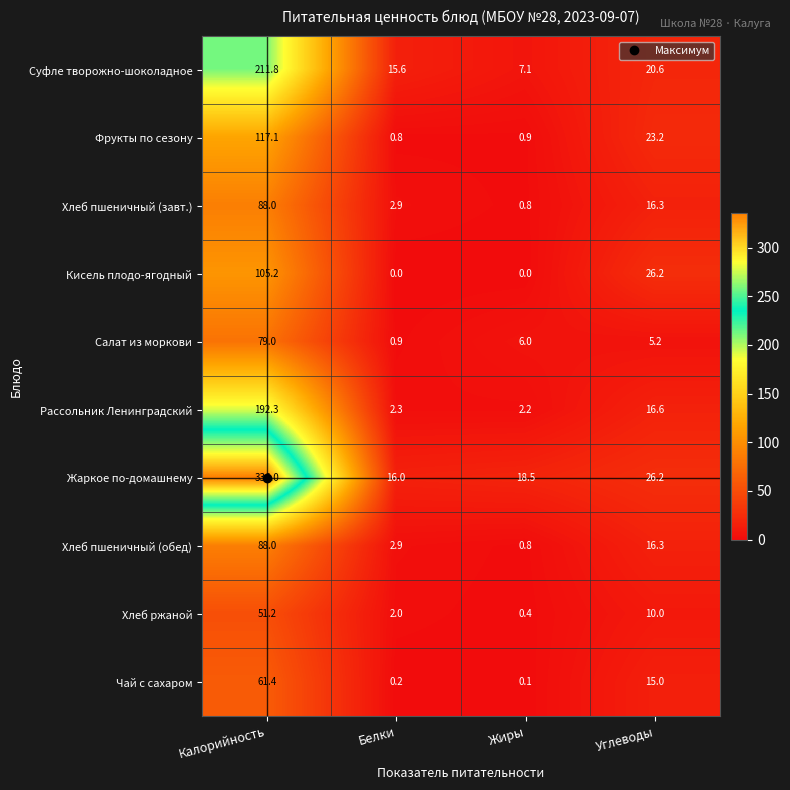

What is the difference between the highest and lowest values at Калорийность?

284.8